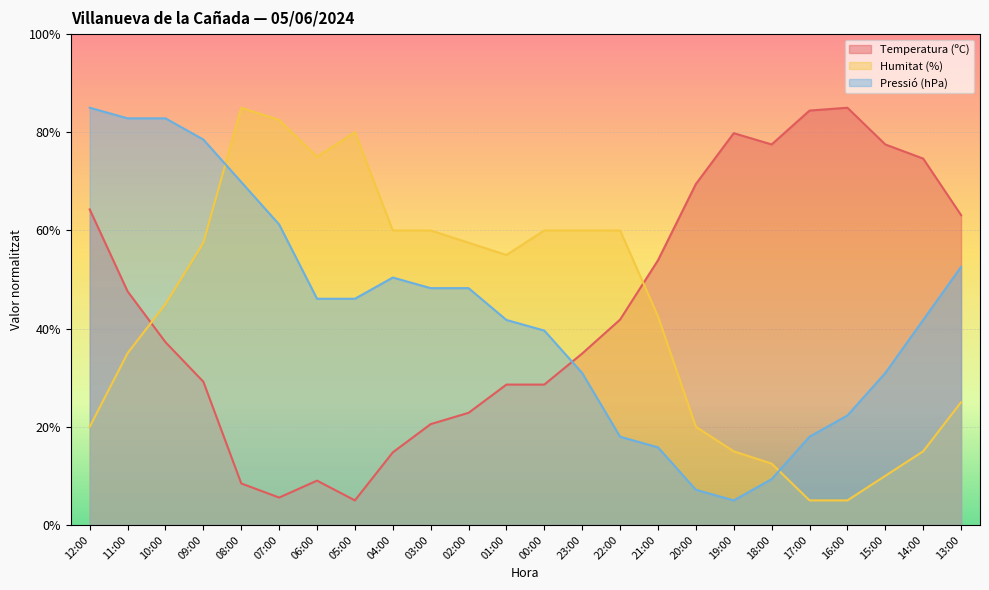

Is it true that Humitat (%) equals 7.1 at 17:00?

False